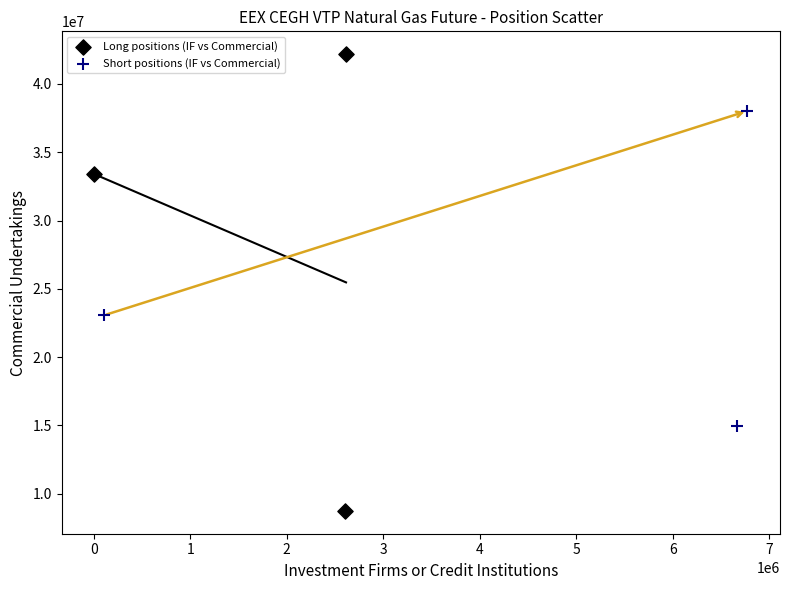

Which series contains the lowest Y value?

Long positions (IF vs Commercial)